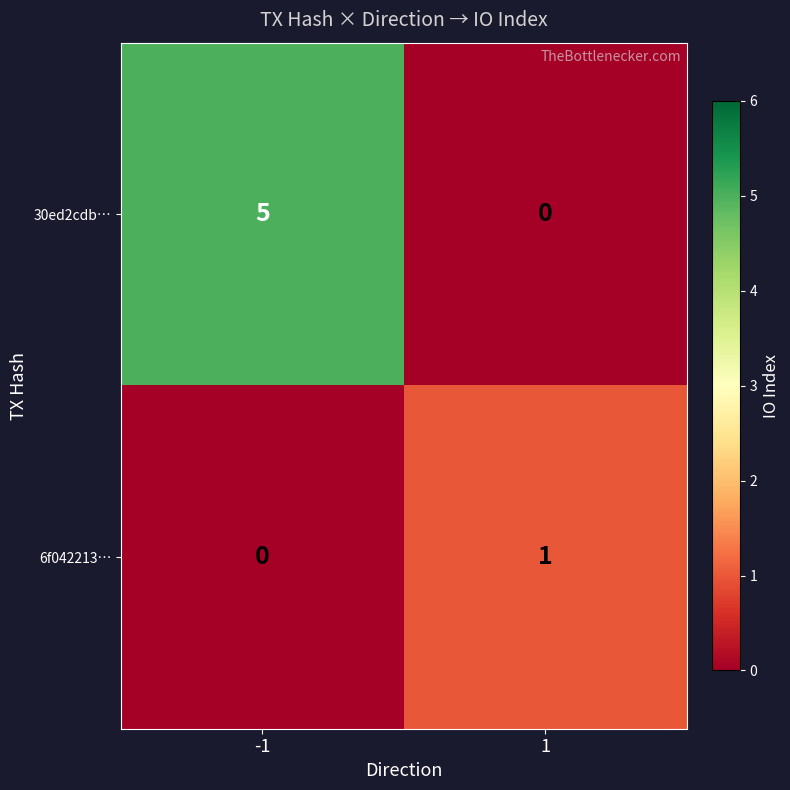

Which series has the largest total across all categories?

30ed2cdb…